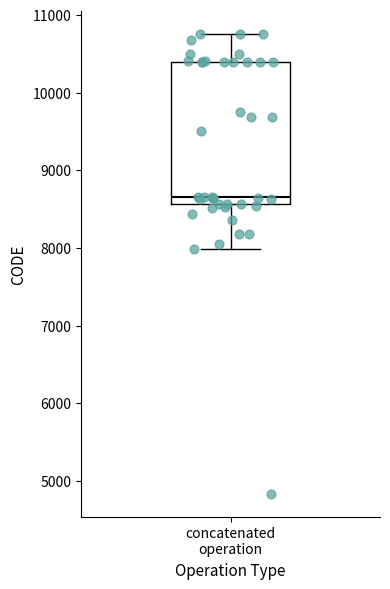

Where is the lower edge of the box for concatenated operation on the y-axis? The values are not printed on the chart, so give them approximately, as read against the axis.

8600